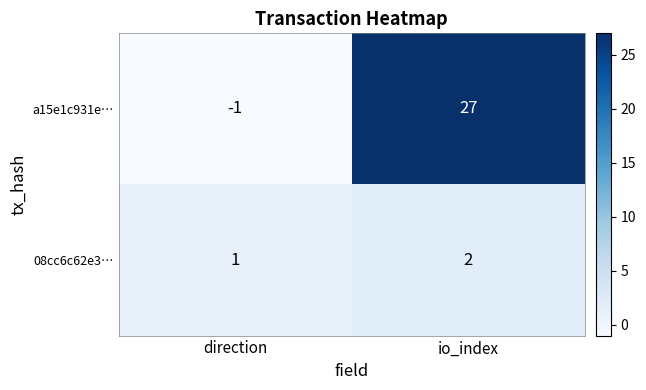

Rank the series at io_index from highest to lowest value.

a15e1c931e…, 08cc6c62e3…